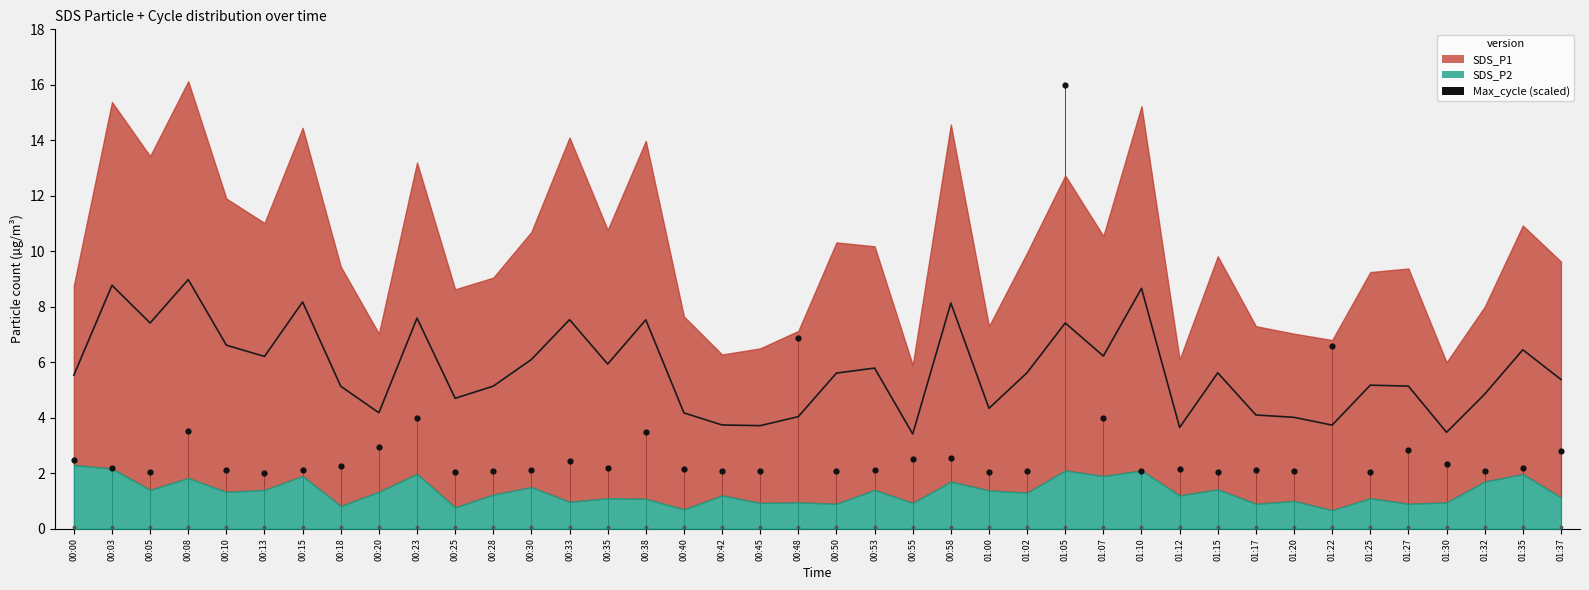

What is the ratio of the value at 00:08 to the value at 00:35?

1.6